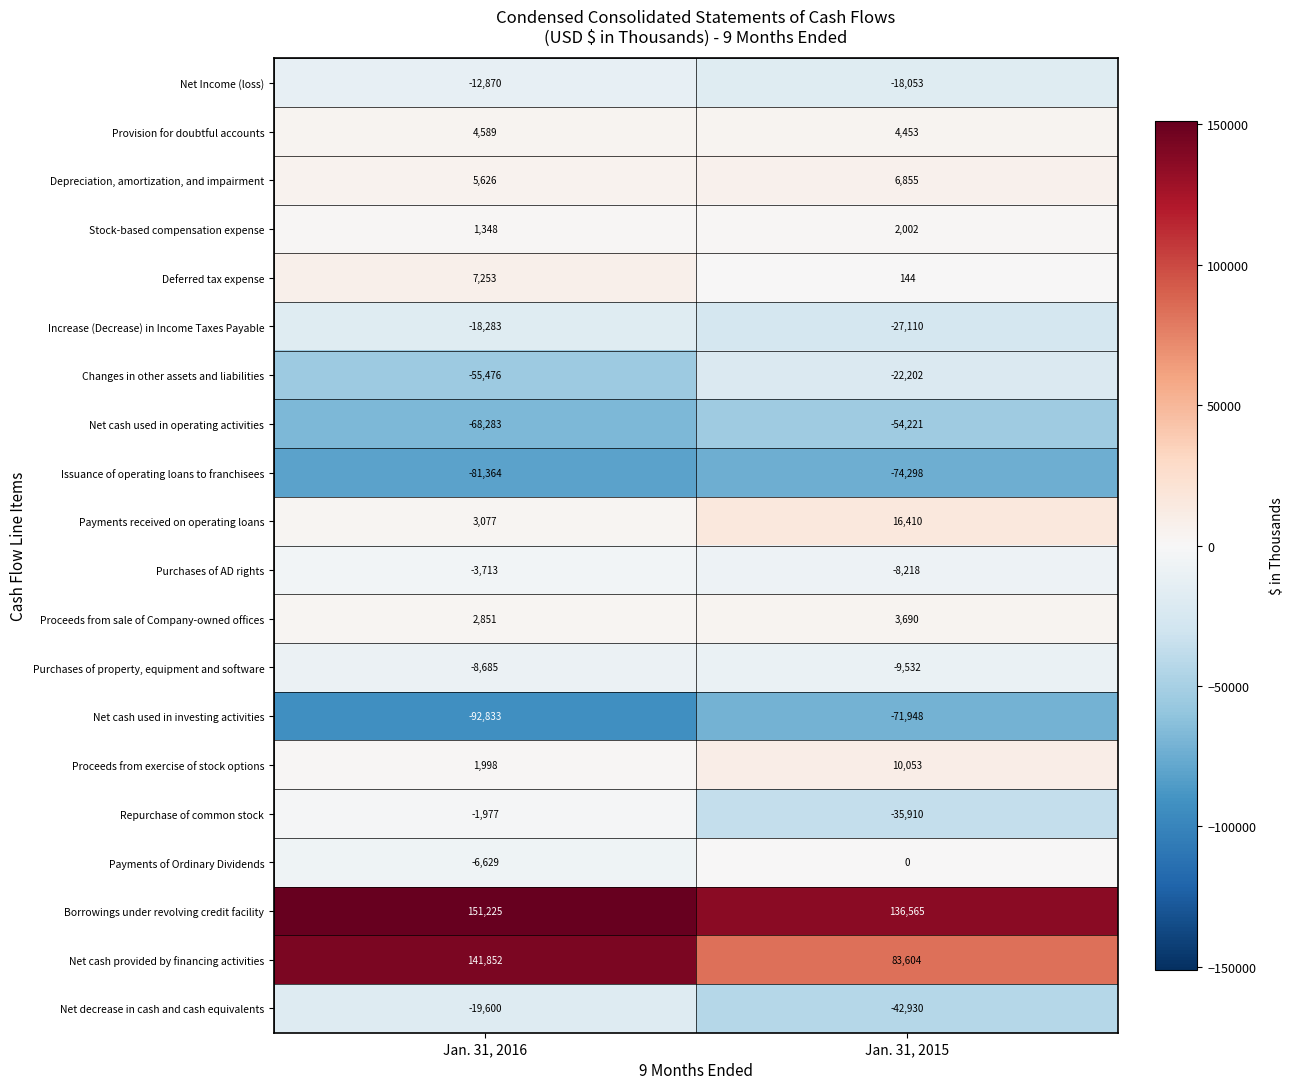

Where is Issuance of operating loans to franchisees nearest to the value -77831?

Jan. 31, 2016